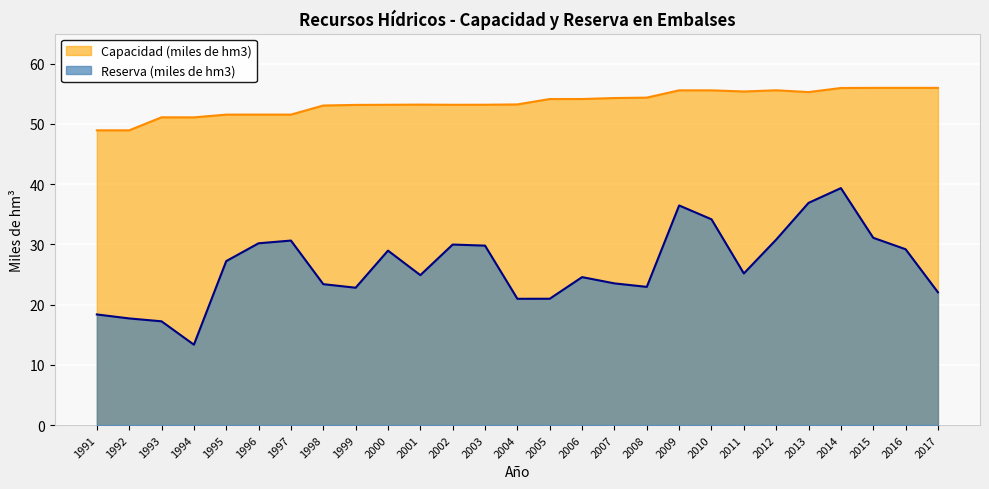

What is the total value across all series at 2000?

82.2